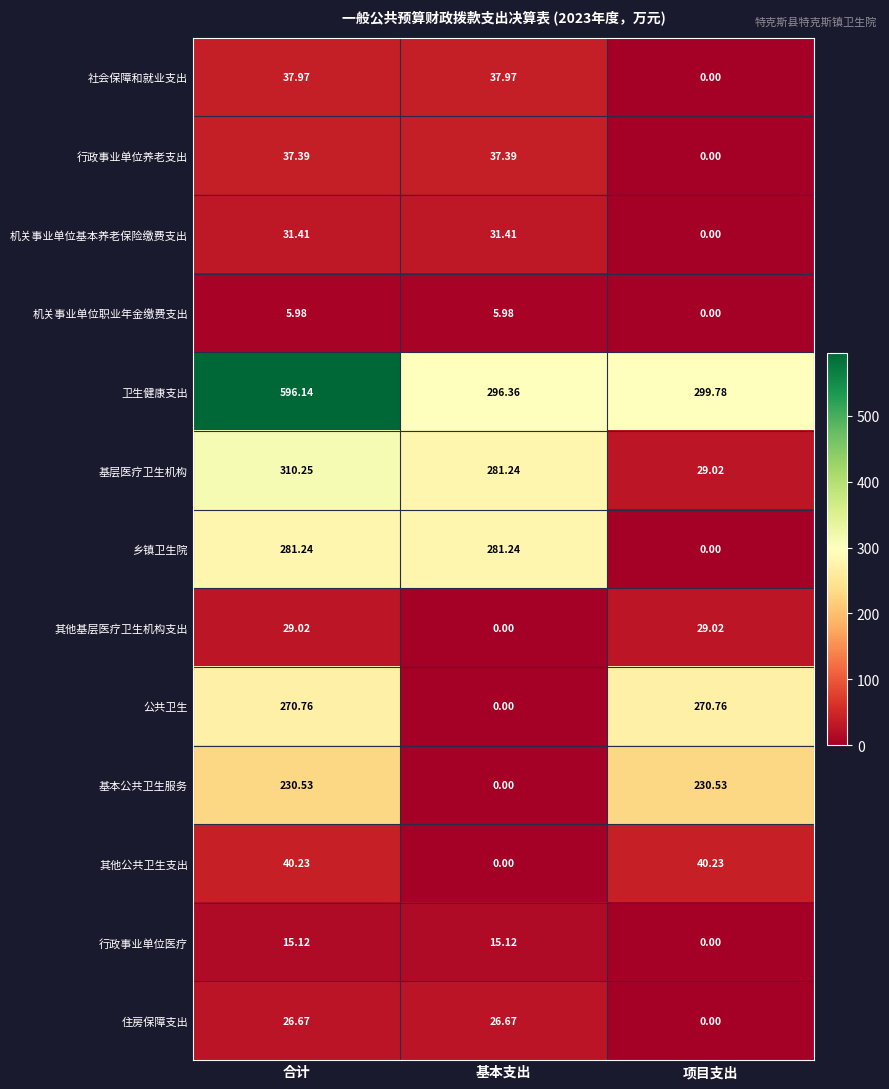

Which category has the lowest value in the 公共卫生 series?

基本支出